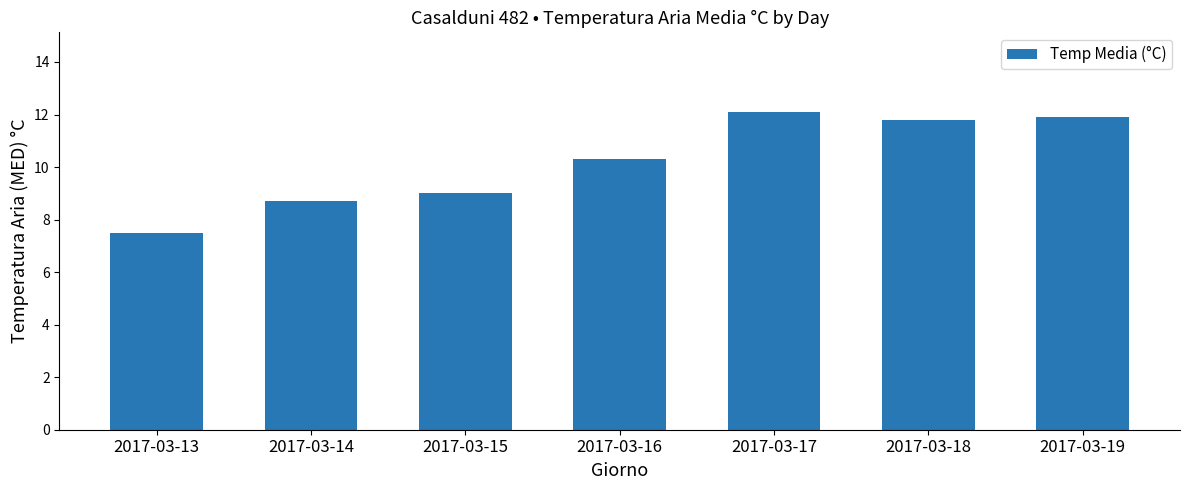

What value does the data have at 2017-03-13?

7.5